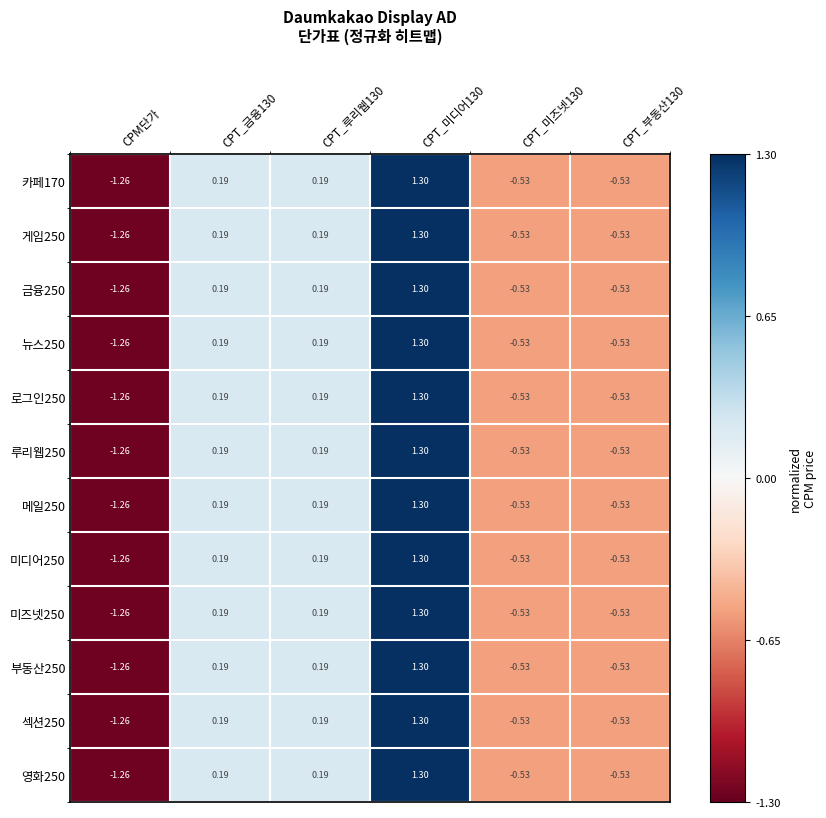

Which category has the lowest value across all series?

CPM단가